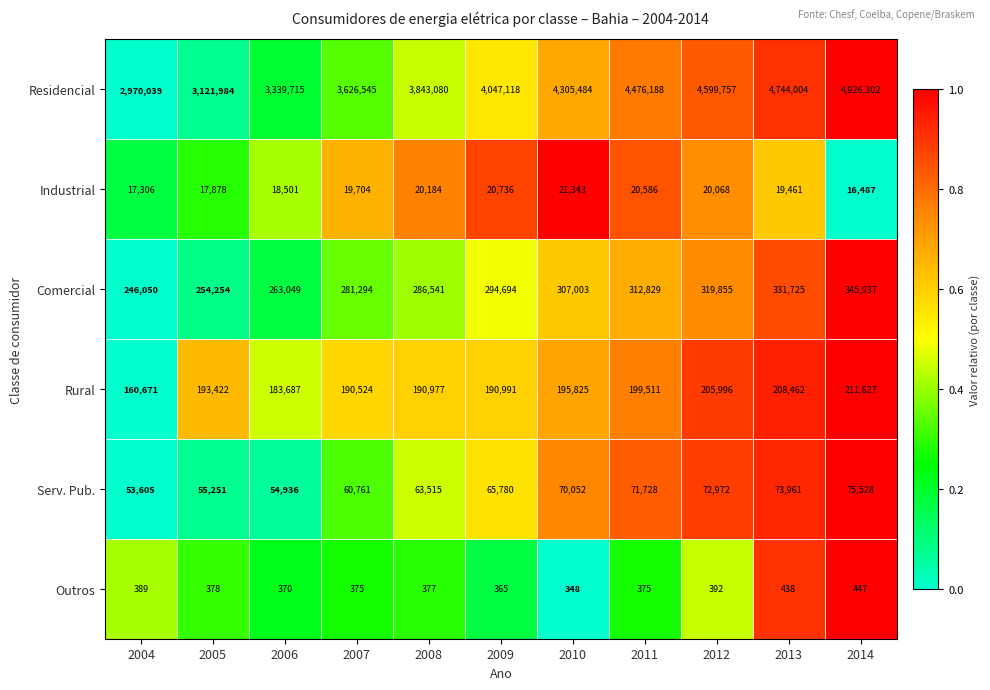

Which series changed the most between 2004 and 2010?

Residencial